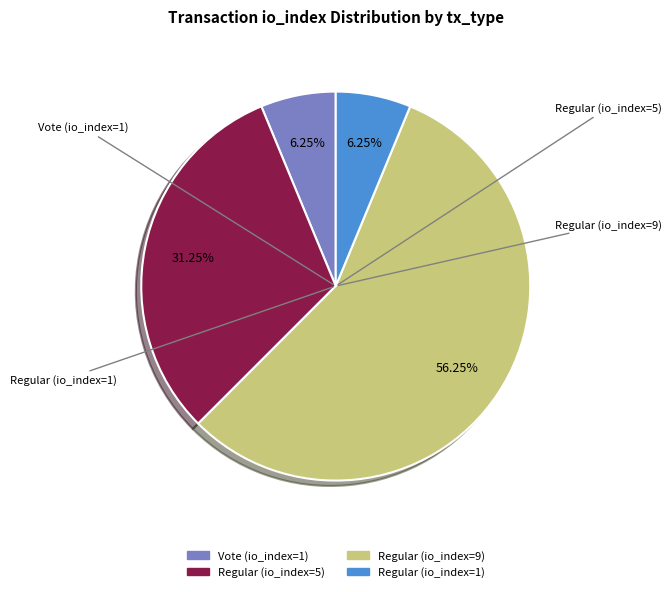

Count the number of slices in the pie.

4